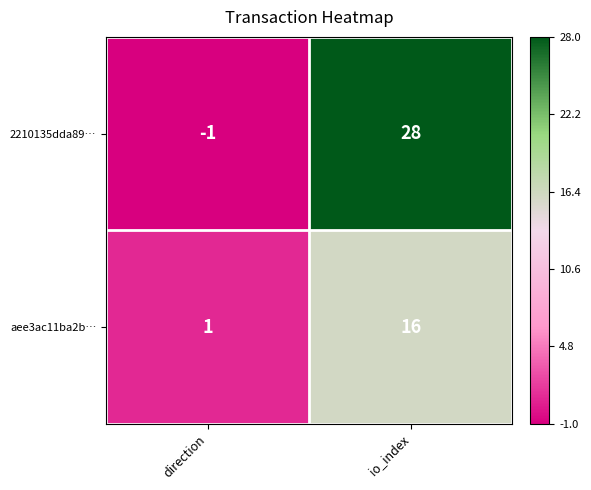

At which label is 2210135dda89… closest to 13?

direction